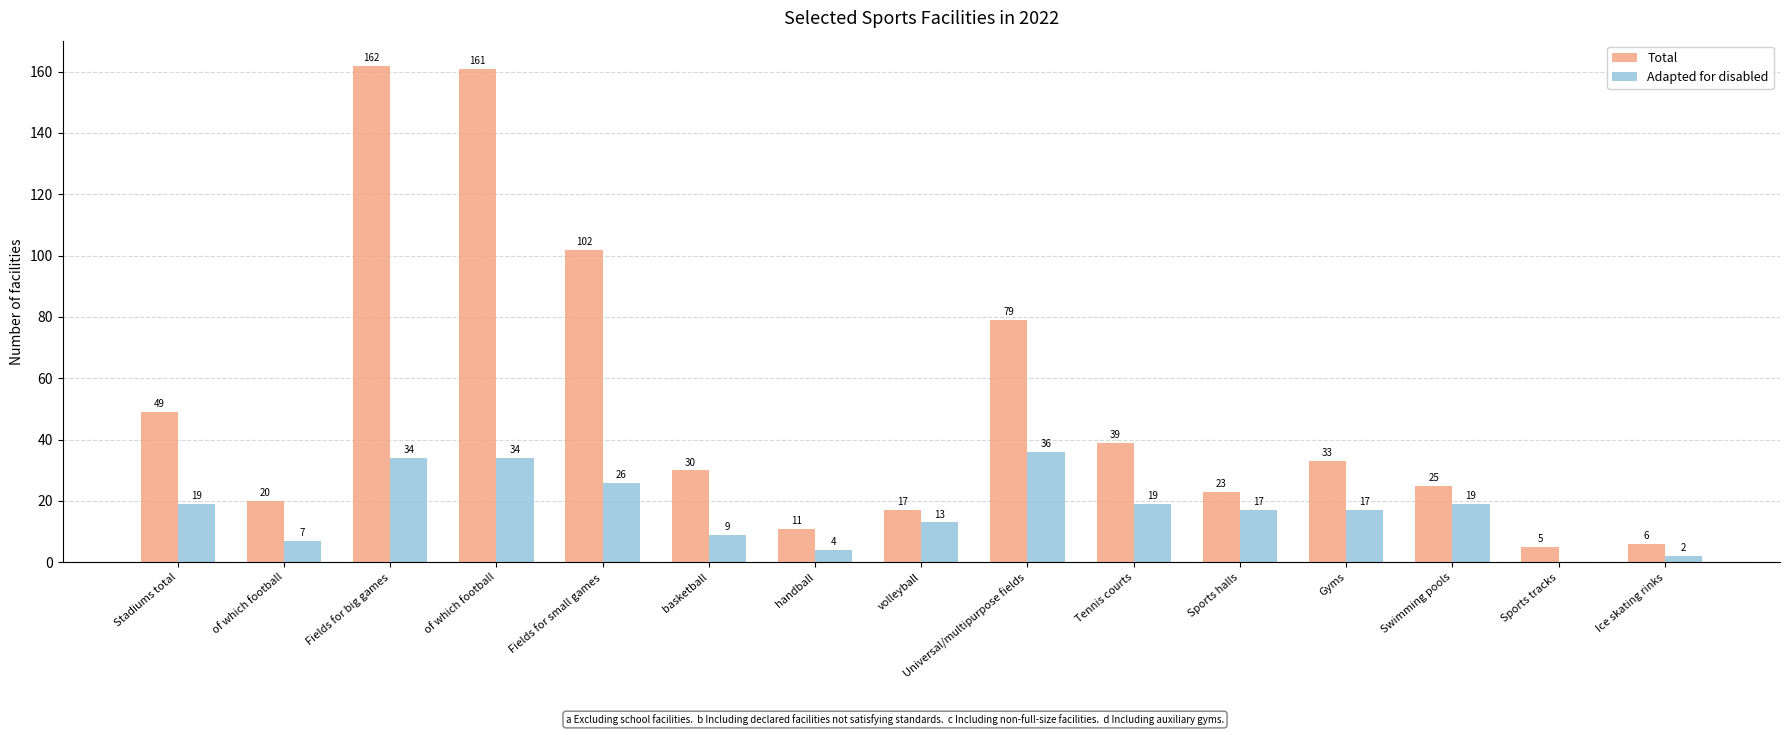

What are all the series names shown in the legend?

Total, Adapted for disabled